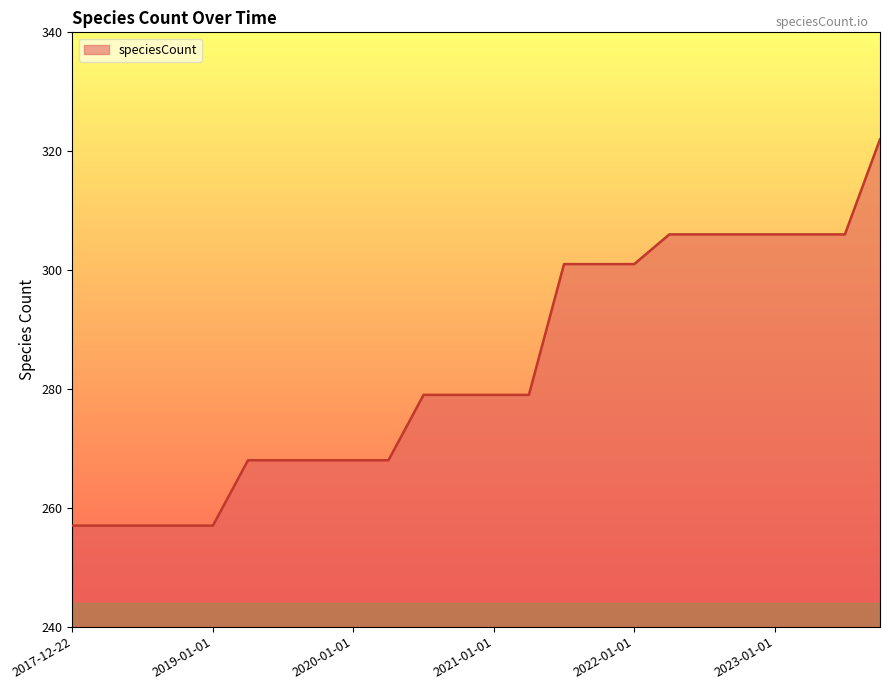

What is the minimum value shown in the chart?

257